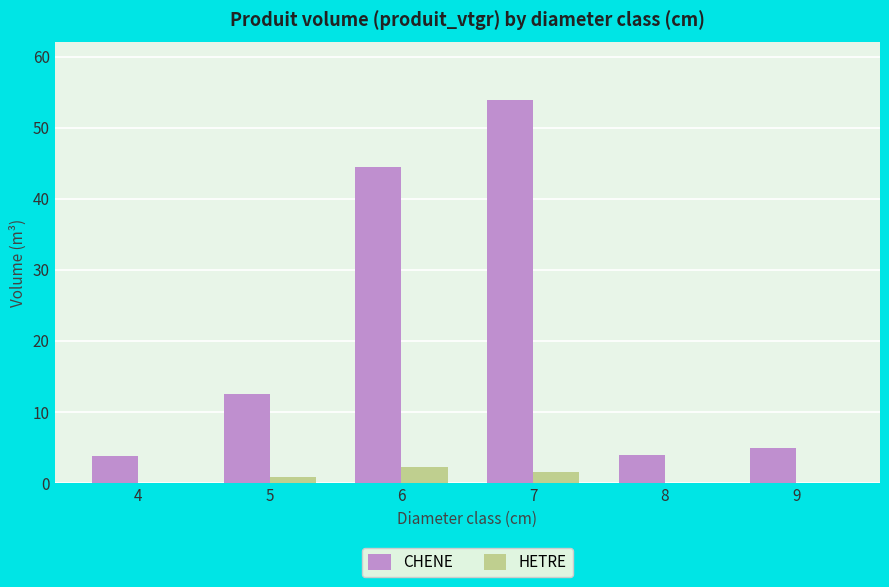

What is the total value across all series at 8?

4.0